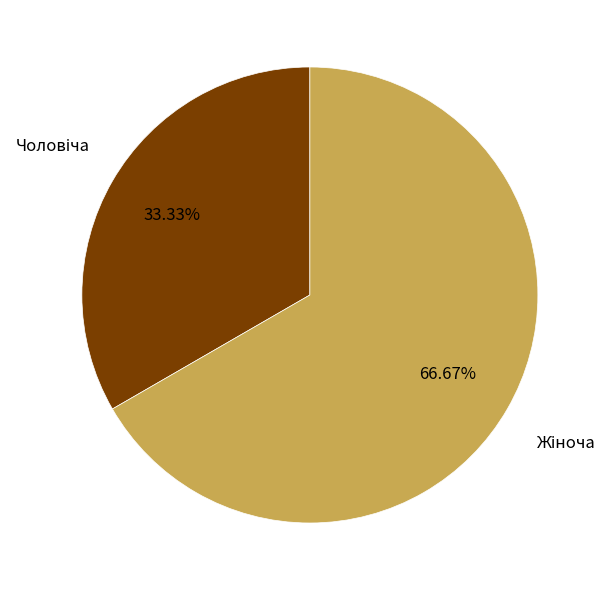

Is there any slice that represents more than half of the pie?

Yes